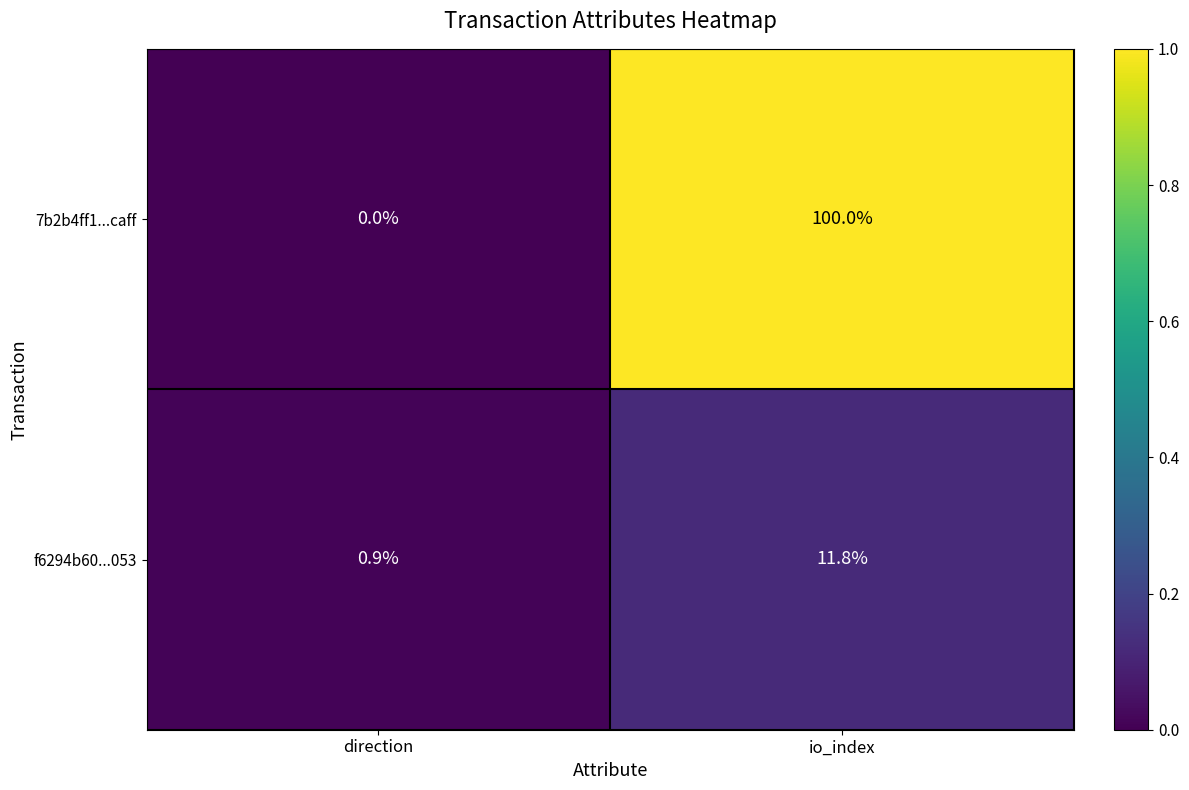

The value of 7b2b4ff1...caff at io_index is 165.1. True or false?

False